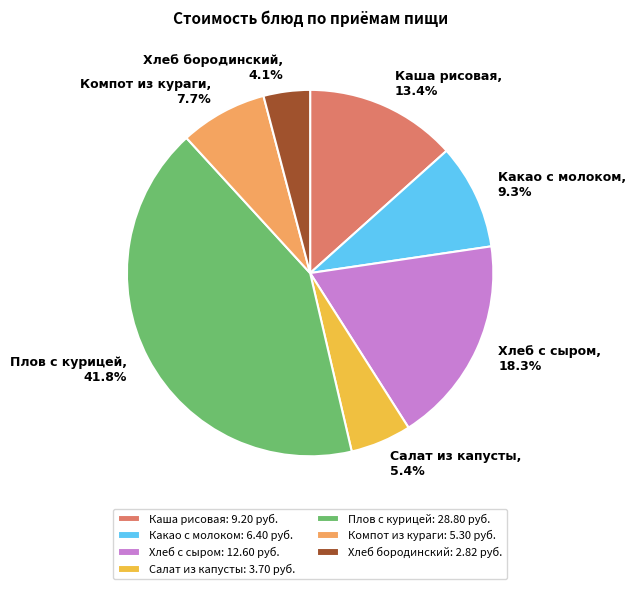

What is the largest slice in the pie chart?

Плов с курицей